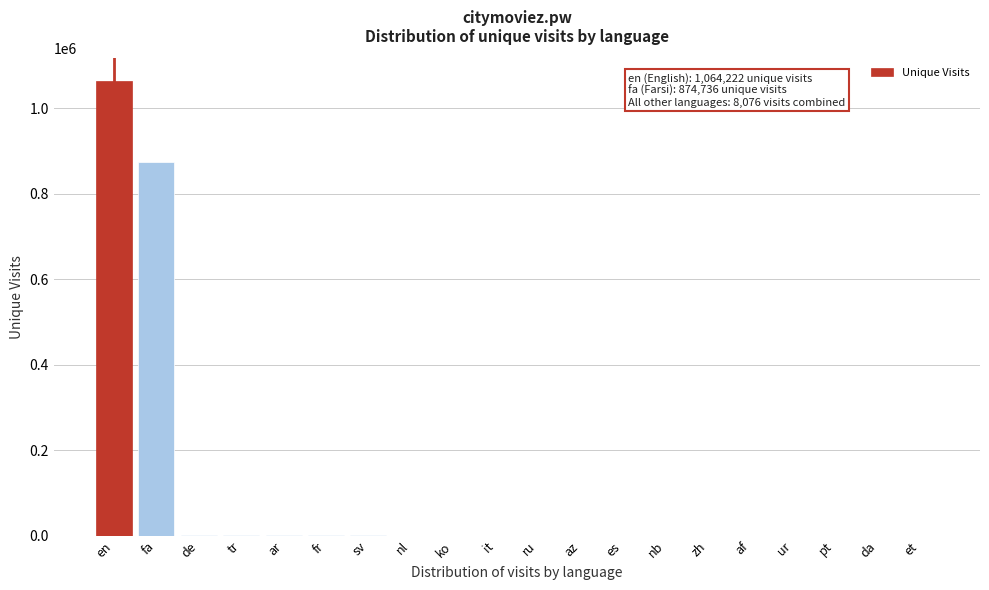

Where is the data nearest to the value 532133?

fa